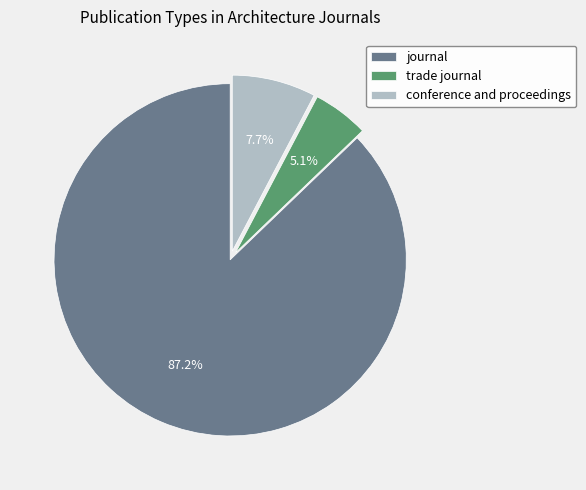

Between conference and proceedings and journal, which is larger?

journal